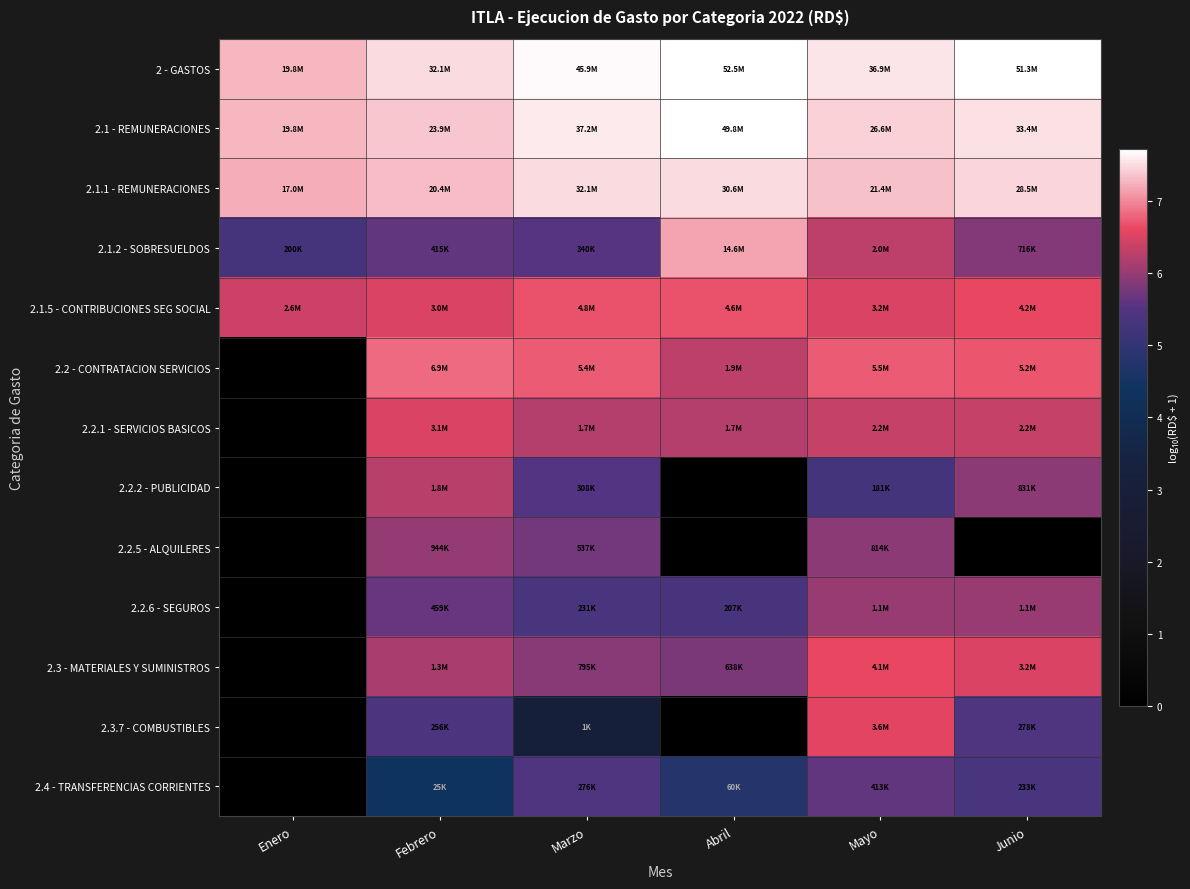

Which category has the highest value across all series?

Abril